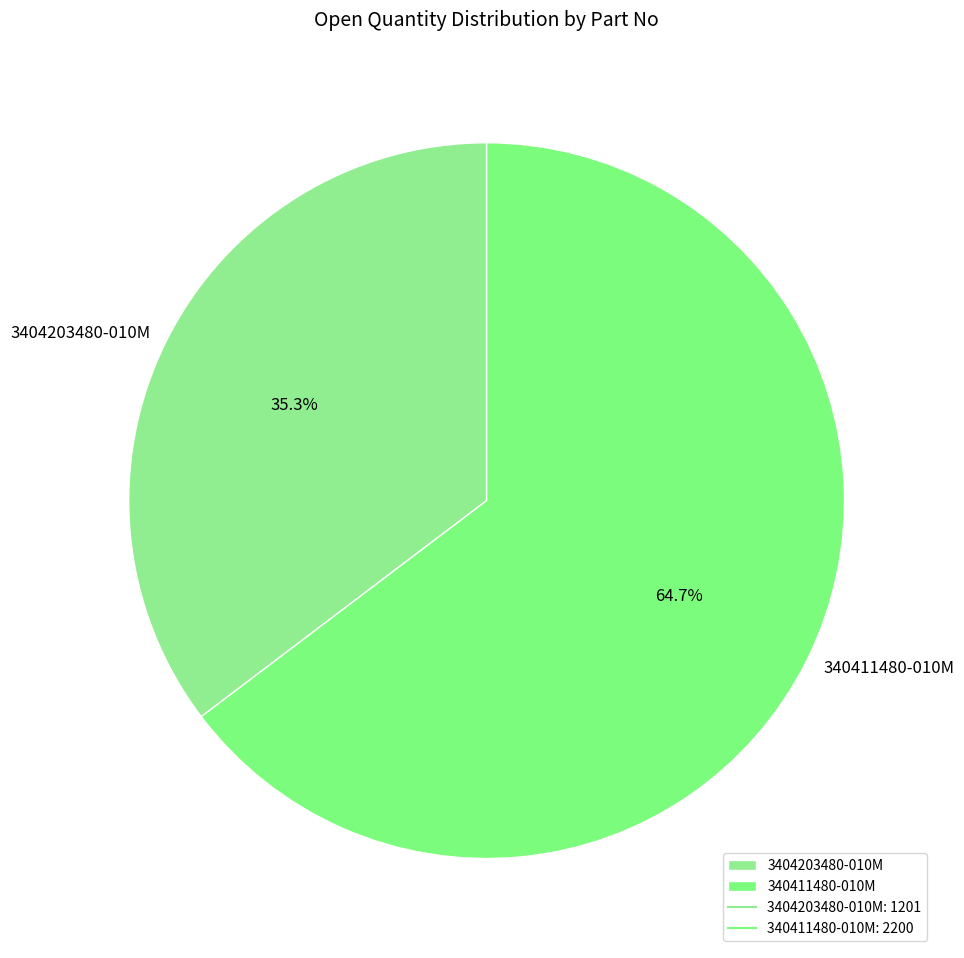

How many slices are in this pie chart?

2